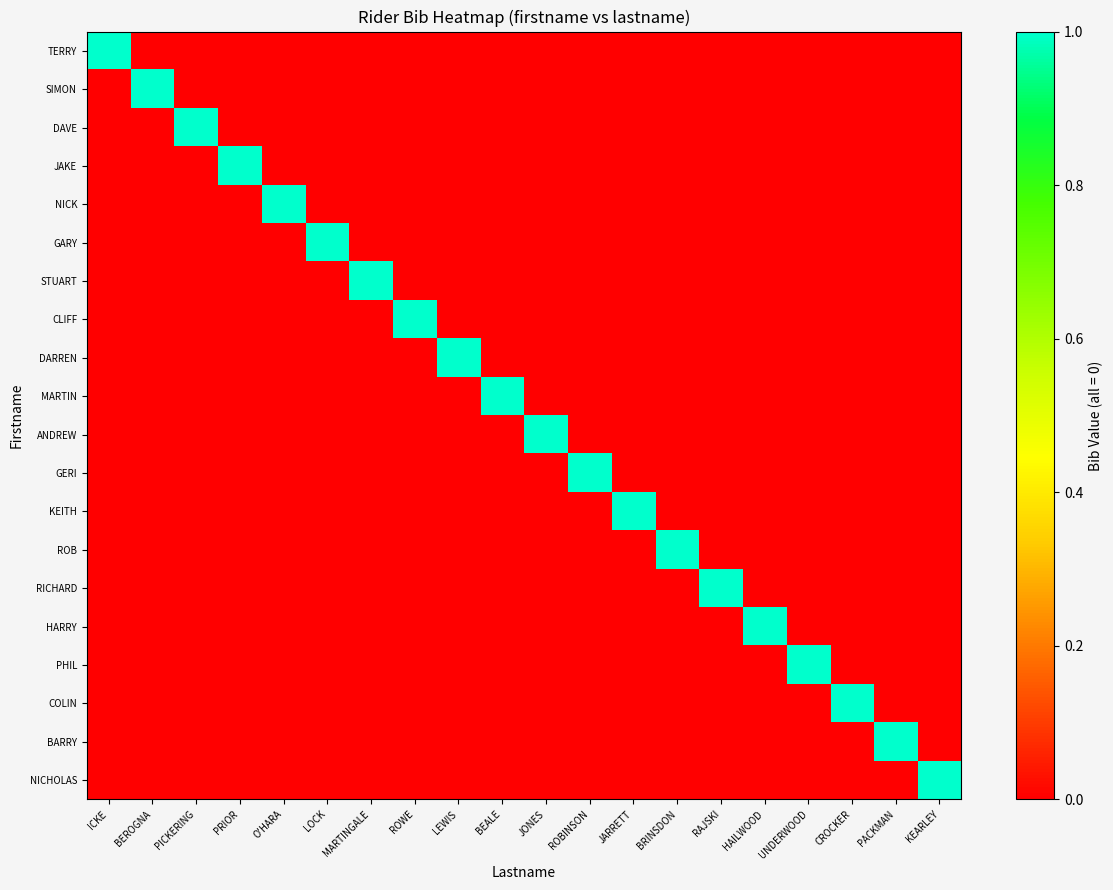

How many series are shown in this chart?

20